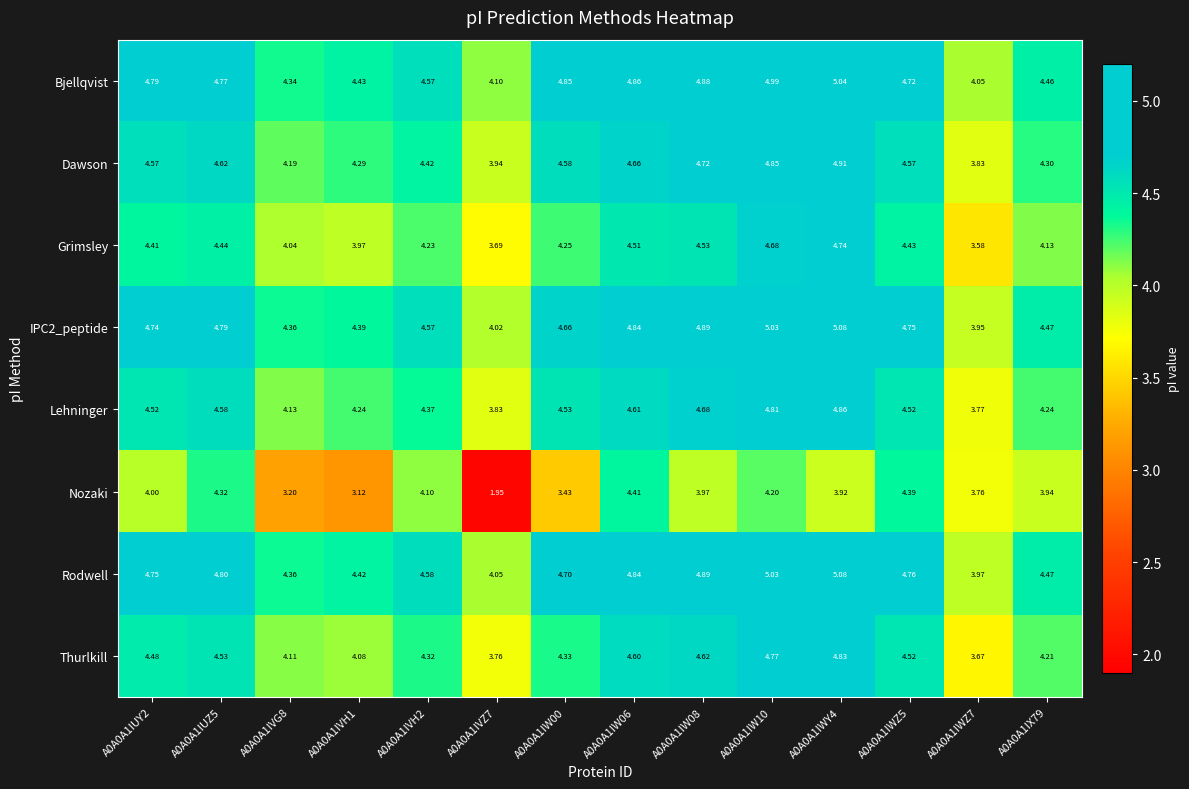

Between A0A0A1IVH1 and A0A0A1IW10, which series saw the biggest shift?

Nozaki